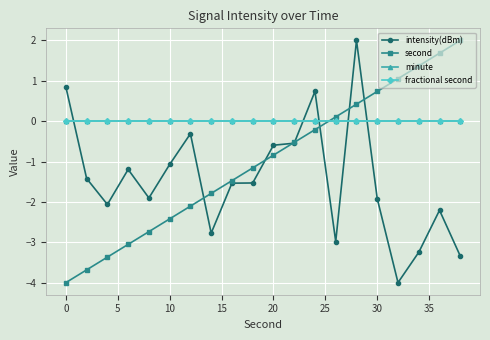

What is the value of the intensity(dBm) point at the 15th from the left?

2.0